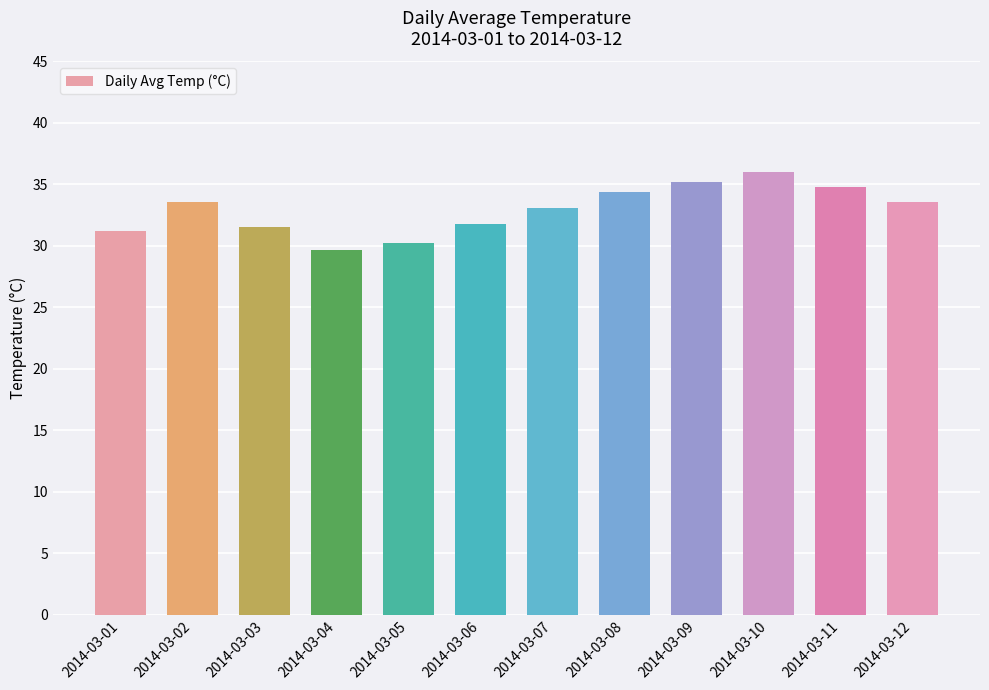

The value at 2014-03-03 is 16.1. True or false?

False